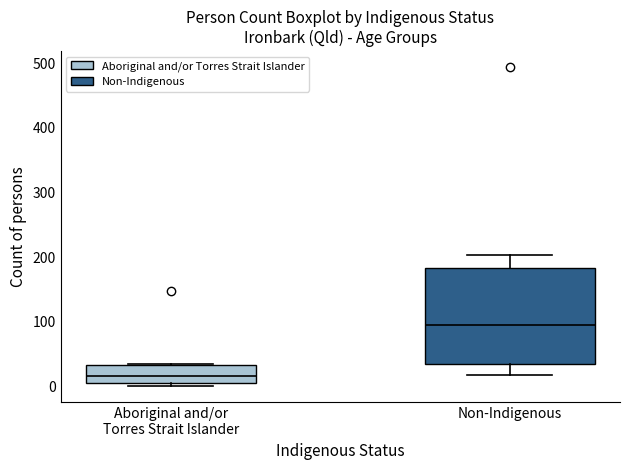

Which box has the lowest median line?

Aboriginal and/or Torres Strait Islander